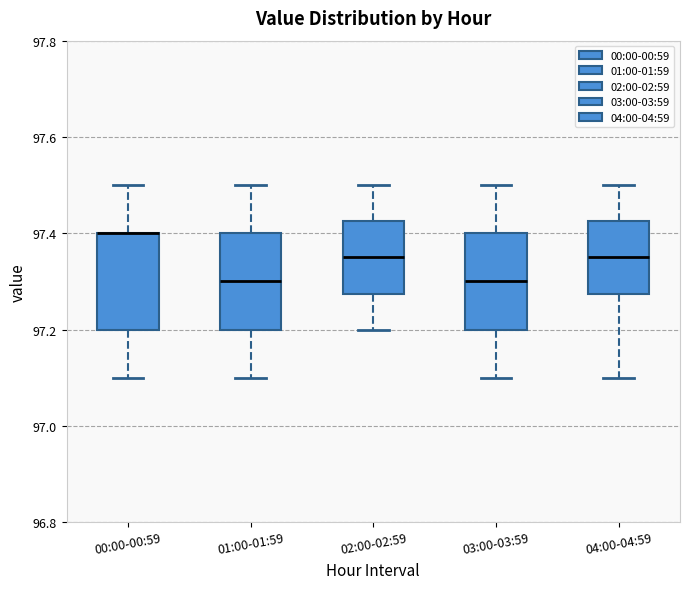

Reading left to right, read every box against the y-axis: the position of its median line, the range the box covers, and the ends of its whiskers. The values are not printed on the chart, so give them approximately, as read against the axis.

00:00-00:59: median 97.40 (drawn on the box's upper edge), box 97.20 to 97.40, whiskers 97.10 to 97.50
01:00-01:59: median 97.30, box 97.20 to 97.40, whiskers 97.10 to 97.50
02:00-02:59: median 97.36, box 97.28 to 97.42, whiskers 97.20 to 97.50
03:00-03:59: median 97.30, box 97.20 to 97.40, whiskers 97.10 to 97.50
04:00-04:59: median 97.36, box 97.28 to 97.42, whiskers 97.10 to 97.50